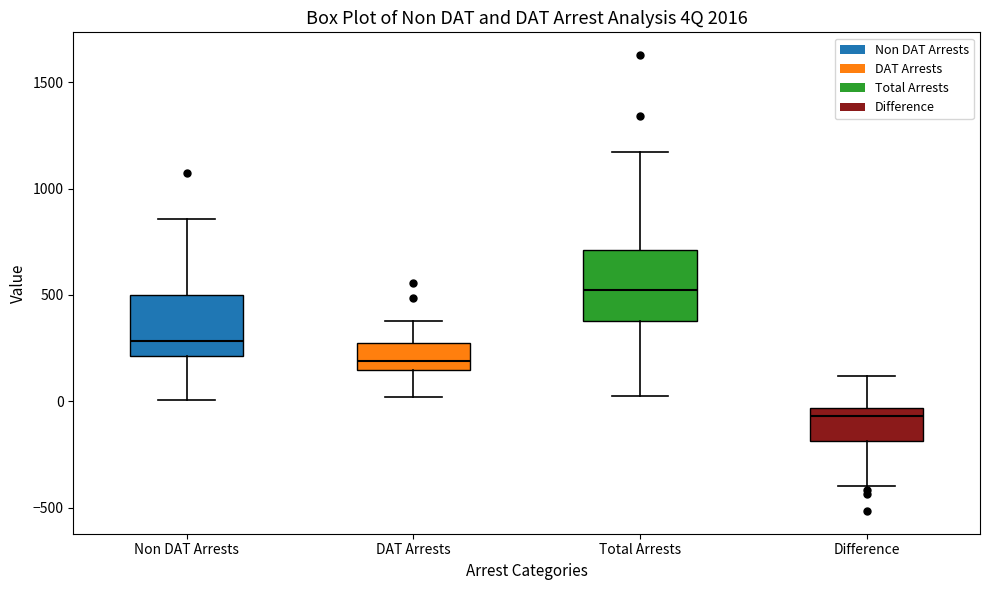

Where does the lower whisker of the box for Non DAT Arrests end on the y-axis? The values are not printed on the chart, so give them approximately, as read against the axis.

0